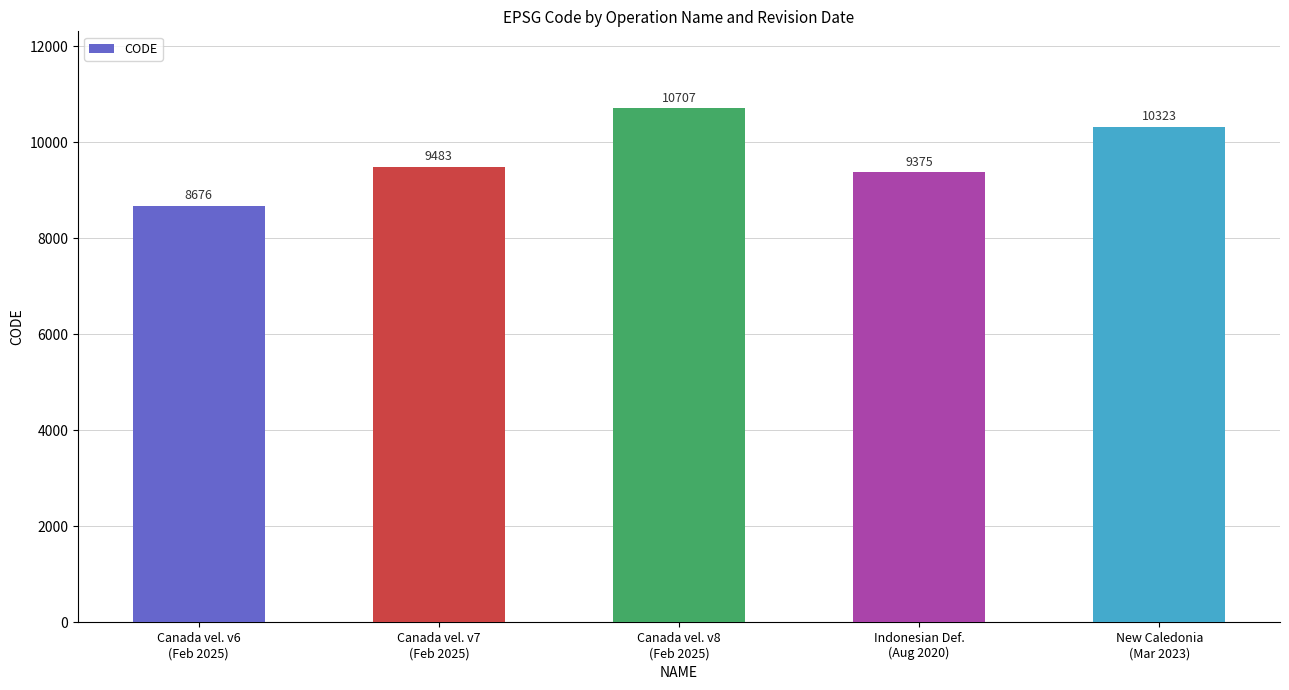

Reading left to right, transcribe all the data shown in this chart.

Canada vel. v6
(Feb 2025)=8676	Canada vel. v7
(Feb 2025)=9483	Canada vel. v8
(Feb 2025)=10707	Indonesian Def.
(Aug 2020)=9375	New Caledonia
(Mar 2023)=10323